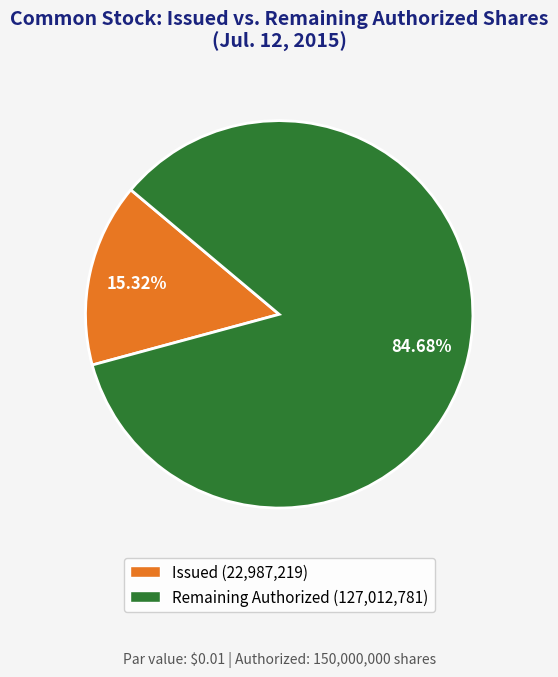

Rank the categories by value from highest to lowest.

Remaining Authorized (127,012,781), Issued (22,987,219)